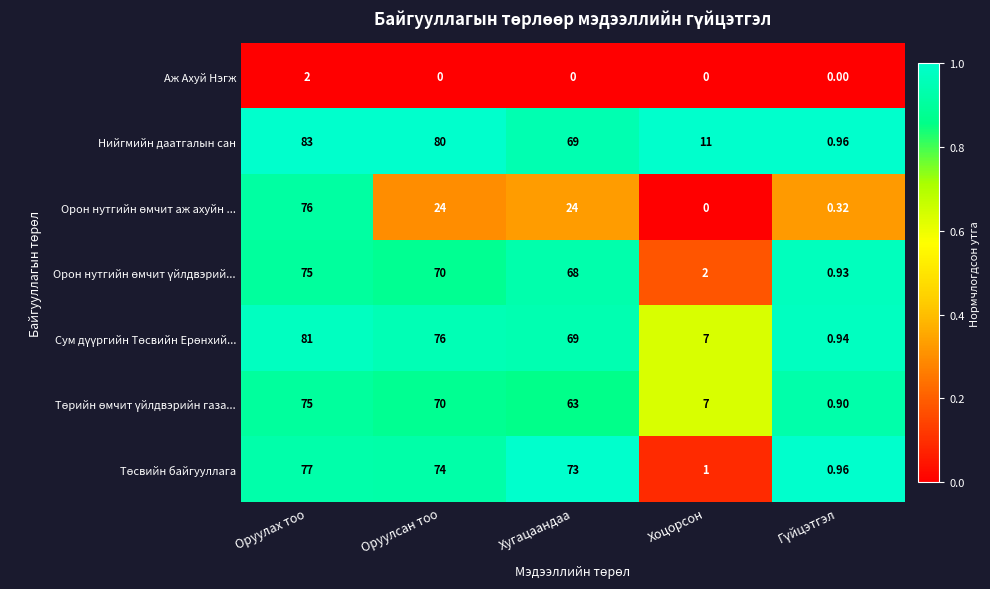

Which series has the largest range (max minus min)?

Нийгмийн даатгалын сан